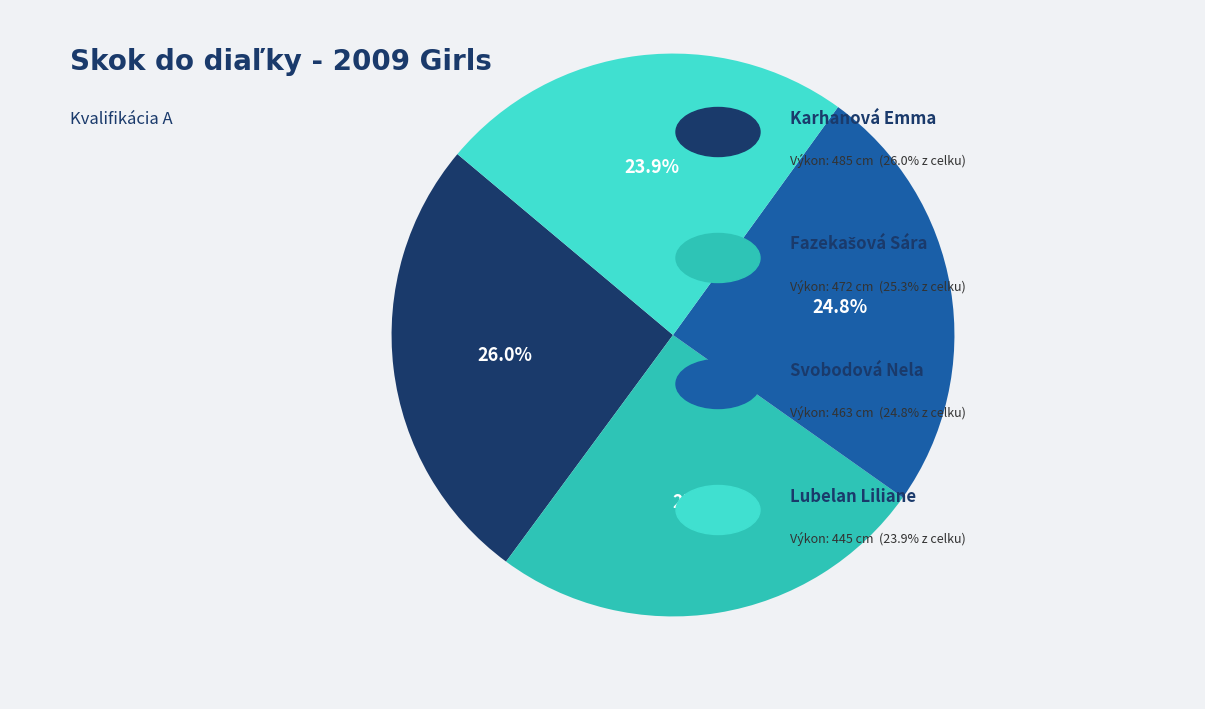

Does any single category account for the majority?

No